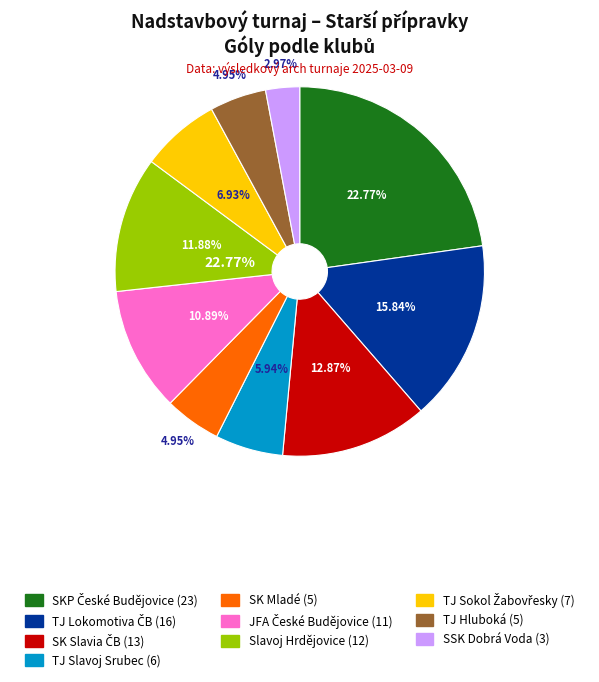

What percentage is the JFA České Budějovice slice, to the nearest percent?

11%